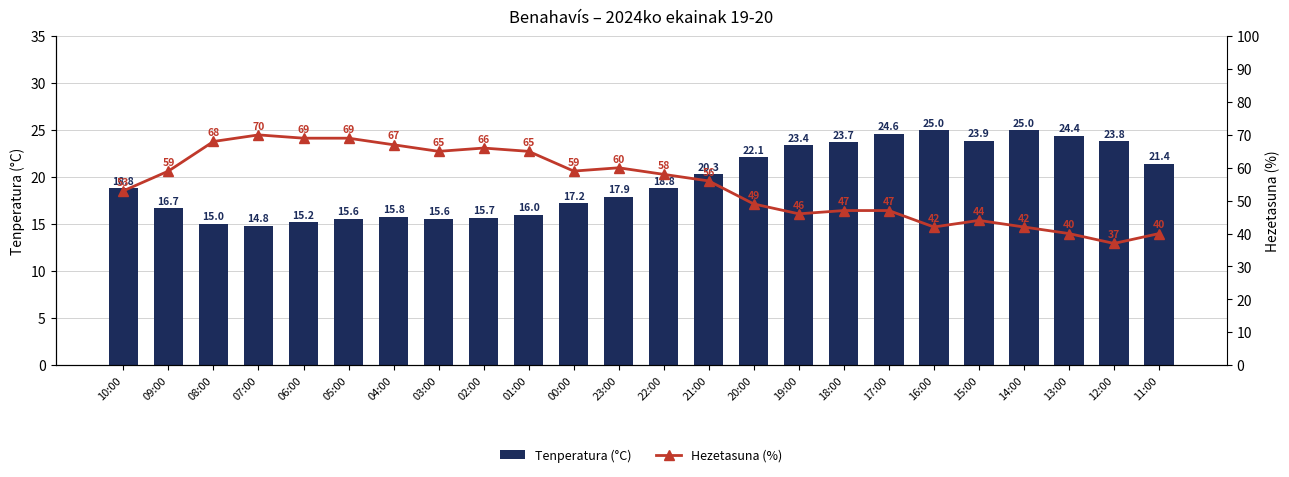

At how many categories does at least one series exceed 57?

12